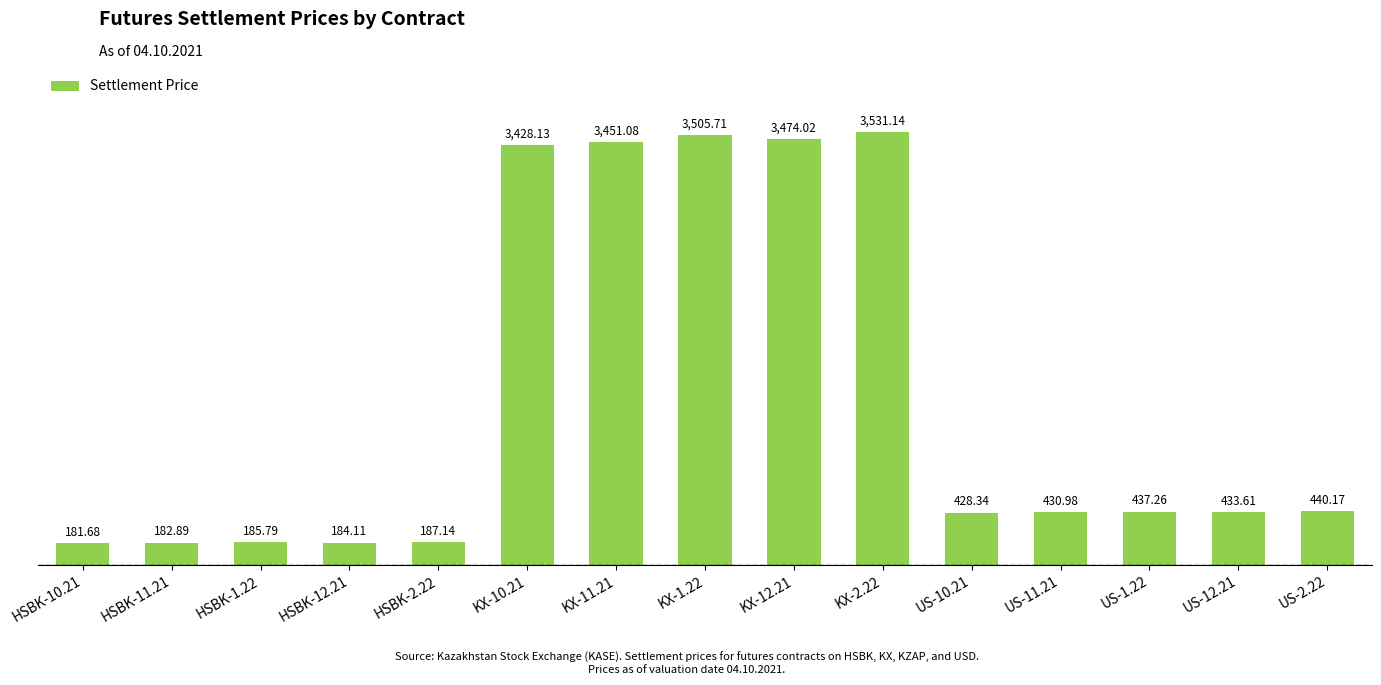

Approximately how many times larger is the value at US-10.21 compared to US-12.21?

1.0